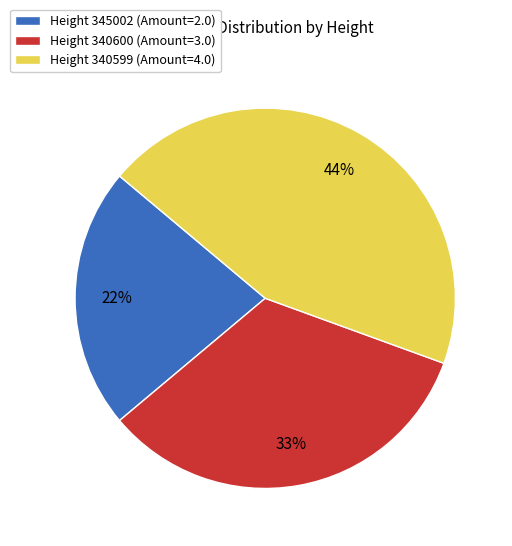

What is the ratio of the value at Height 340600 (Amount=3.0) to the value at Height 345002 (Amount=2.0)?

1.5